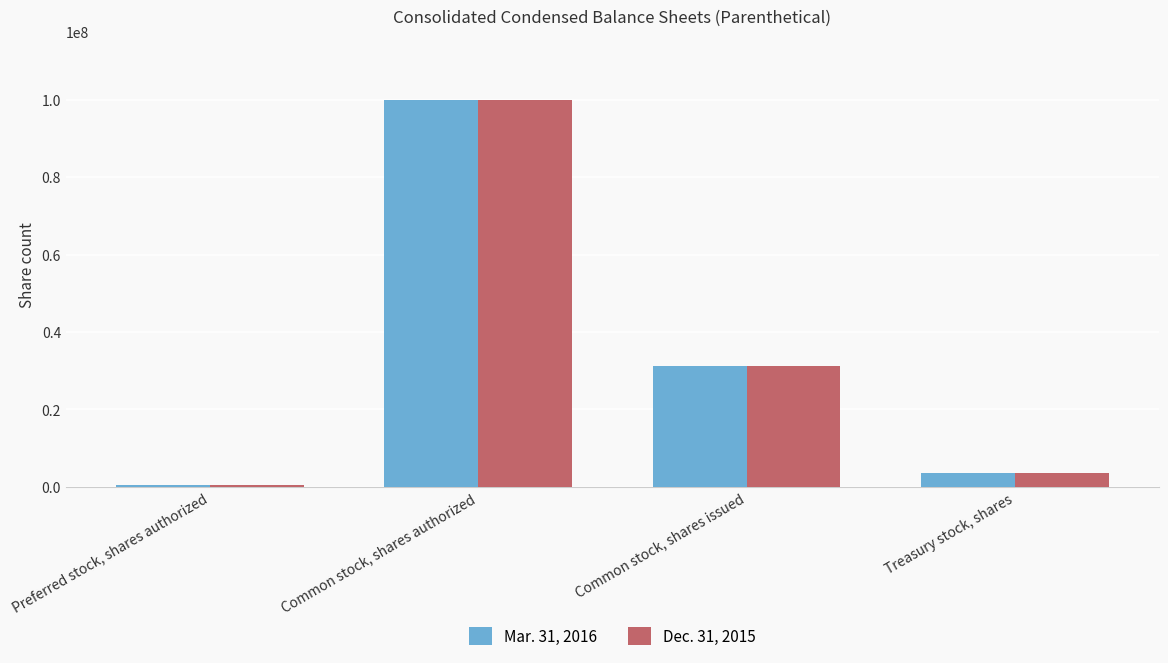

List the labels in order of Mar. 31, 2016 value, largest first.

Common stock, shares authorized, Common stock, shares issued, Treasury stock, shares, Preferred stock, shares authorized